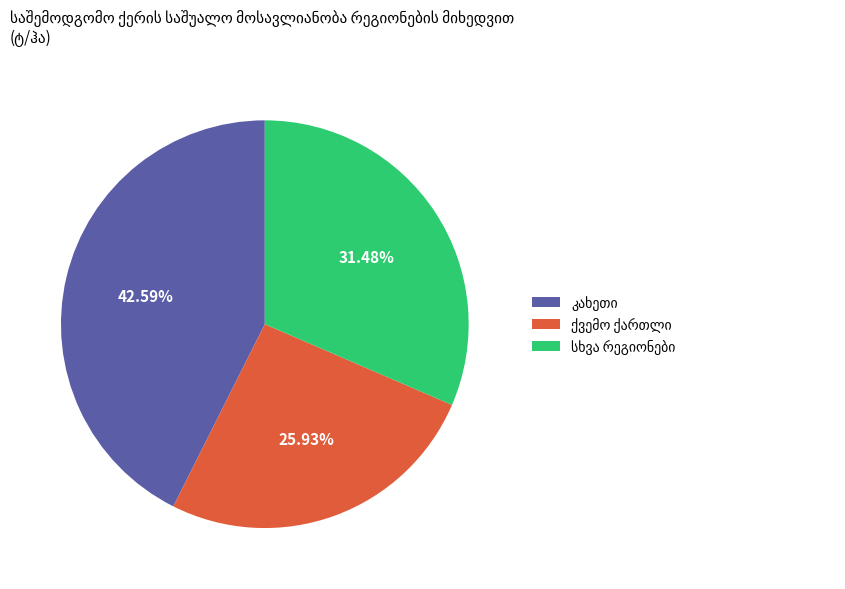

Is there any slice that represents more than half of the pie?

No